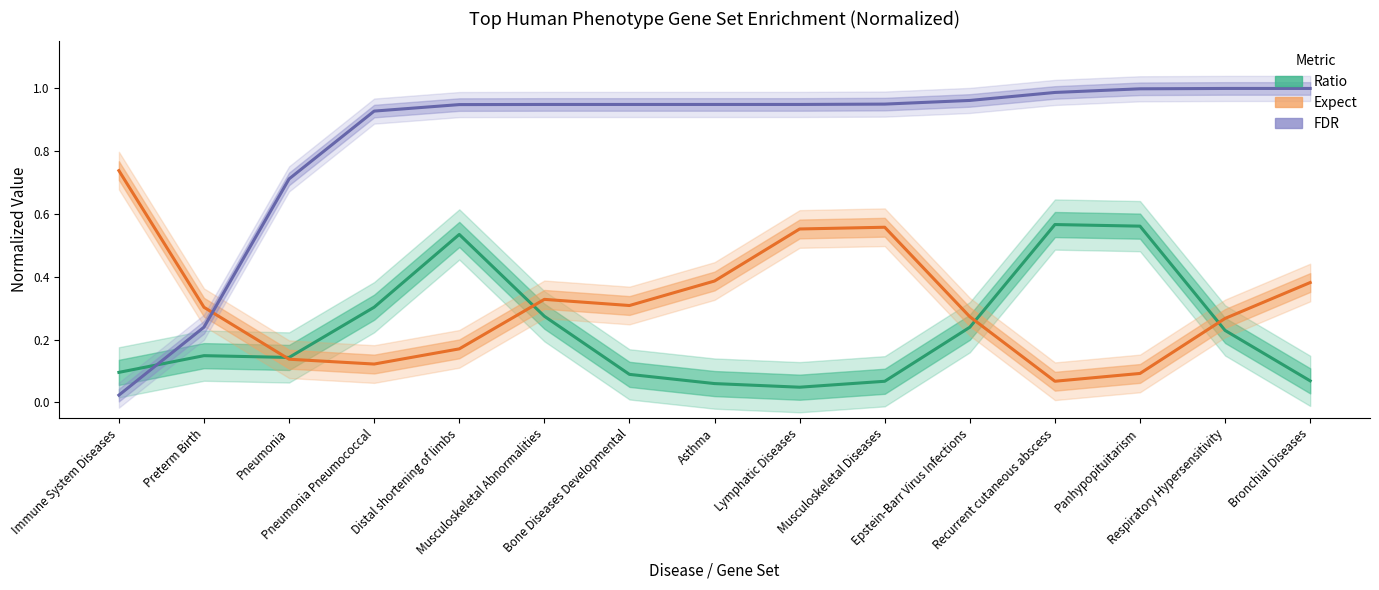

Between Immune System Diseases and Recurrent cutaneous abscess, which is larger?

Recurrent cutaneous abscess